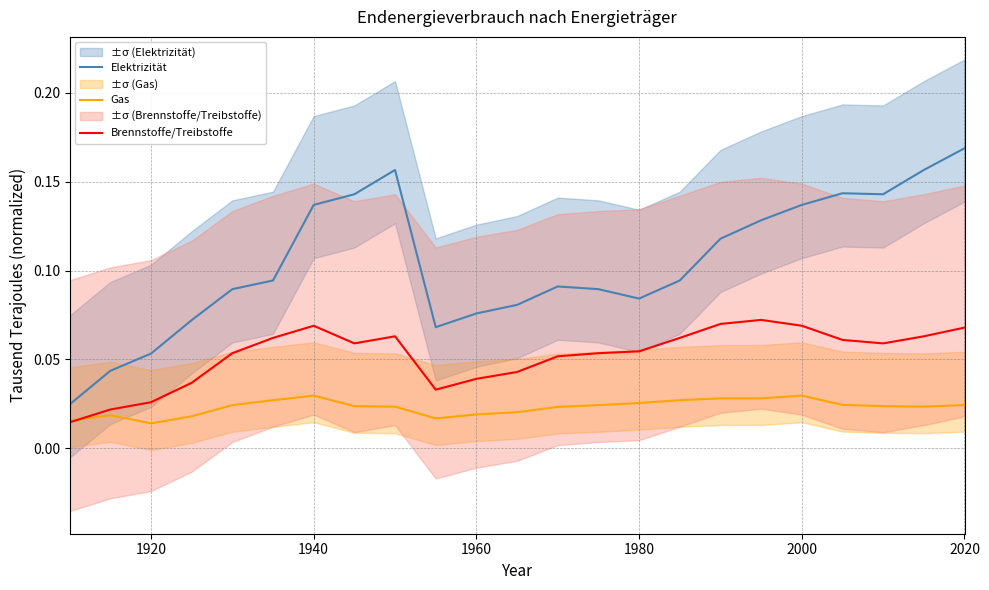

How many lines are shown in the chart?

3